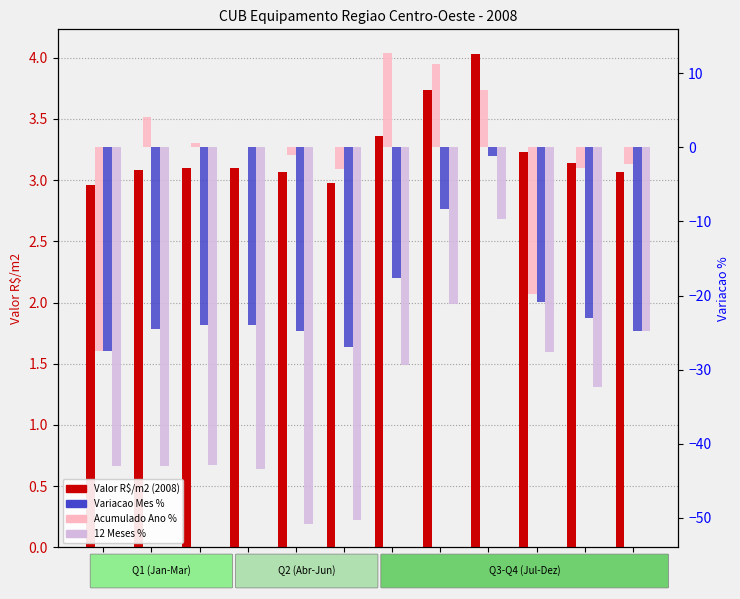

Which series has the largest range (max minus min)?

12 Meses %